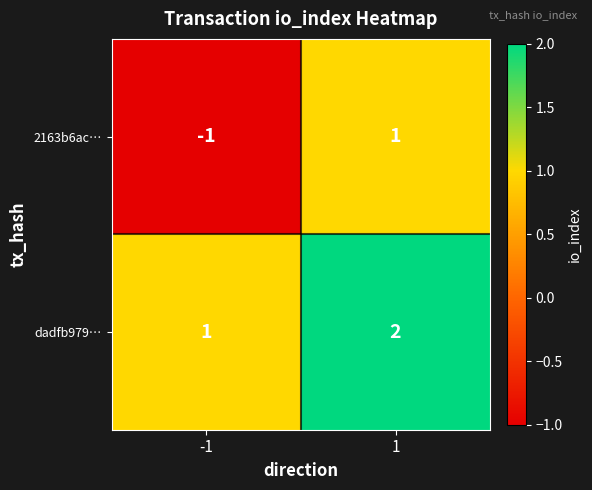

True or false: dadfb979… has a value of 3 at 1.

False